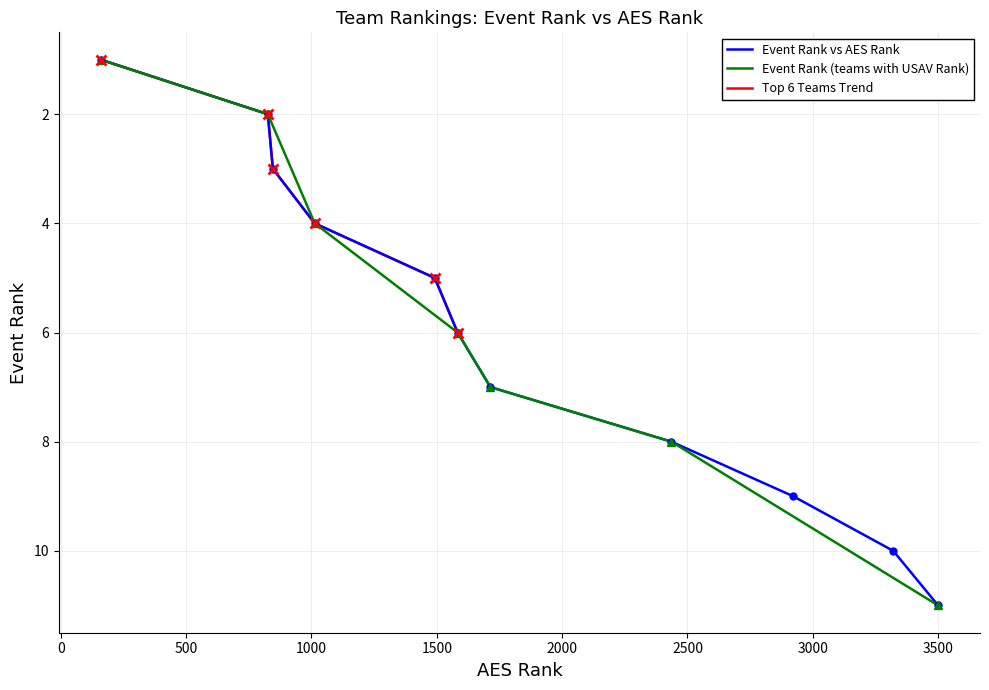

How many Event Rank values are between 3 and 9?

7